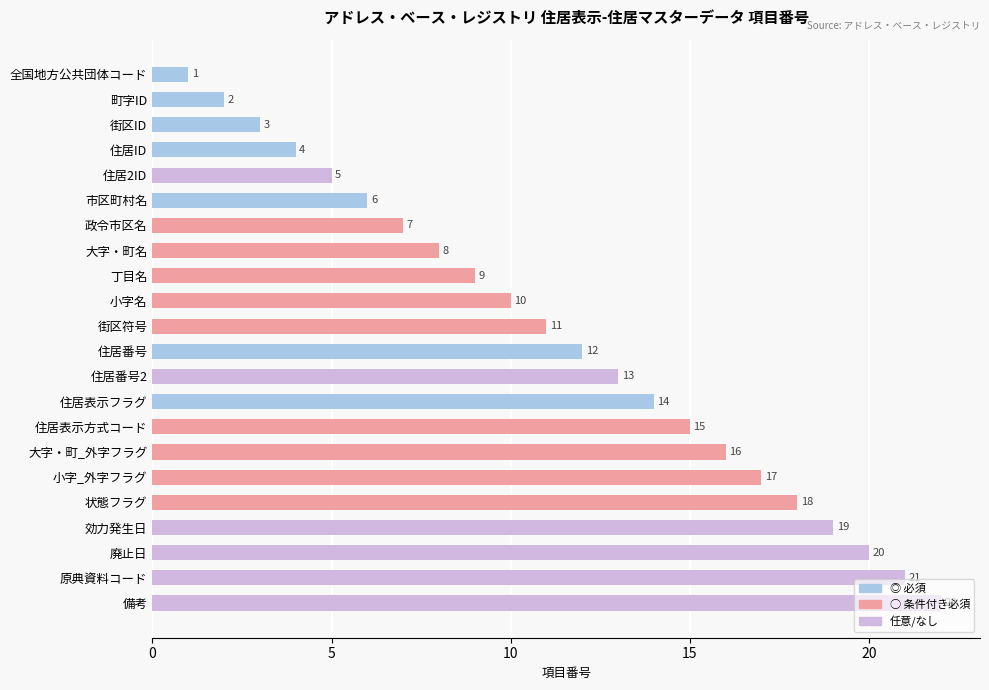

Count the number of data series in this chart.

1